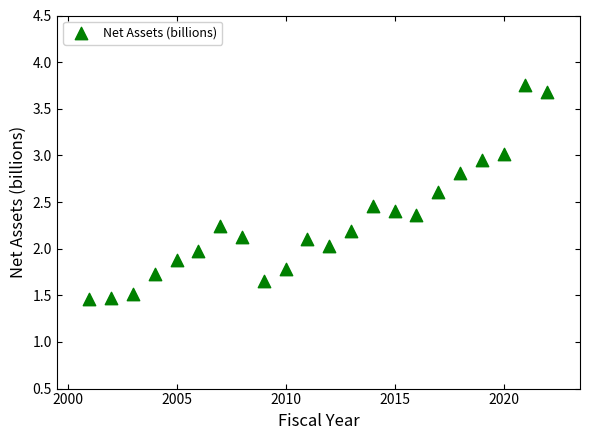

What is the range of Y values (max minus min)?

2.3